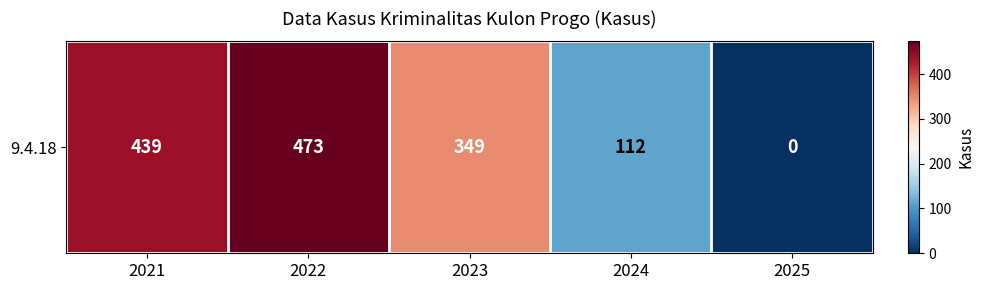

List the labels in order of value, largest first.

2022, 2021, 2023, 2024, 2025